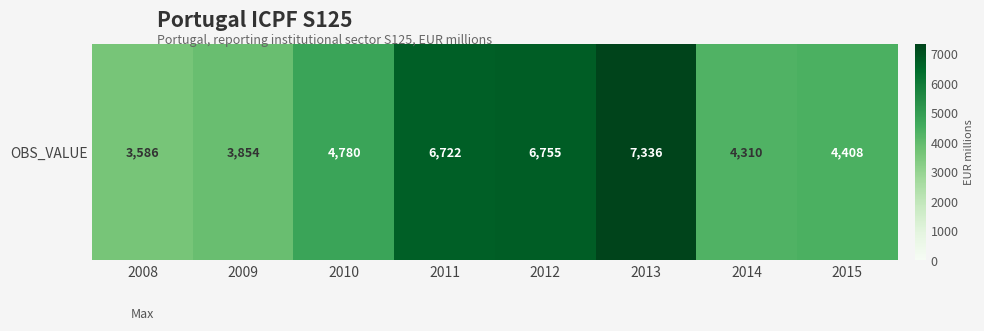

How many data points are above 4780?

3